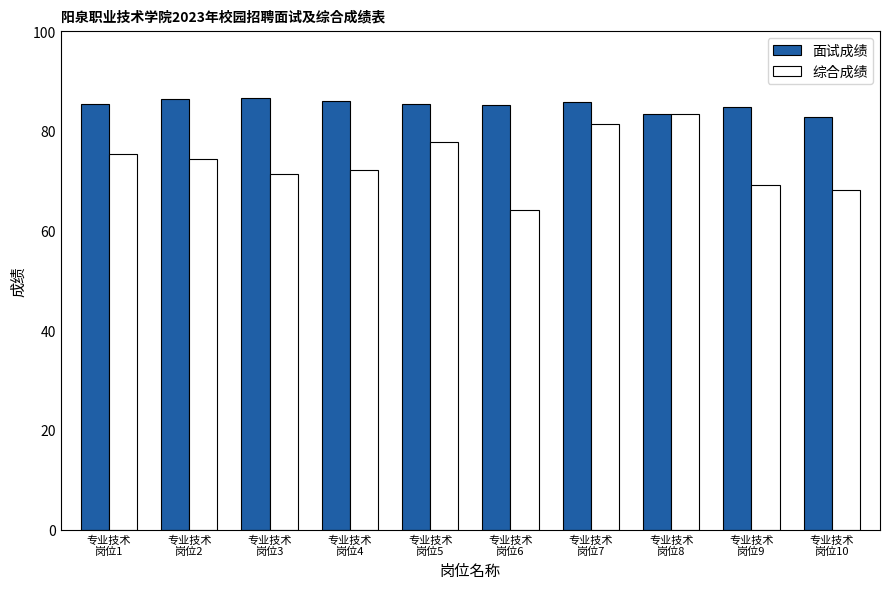

How many series are shown in this chart?

2